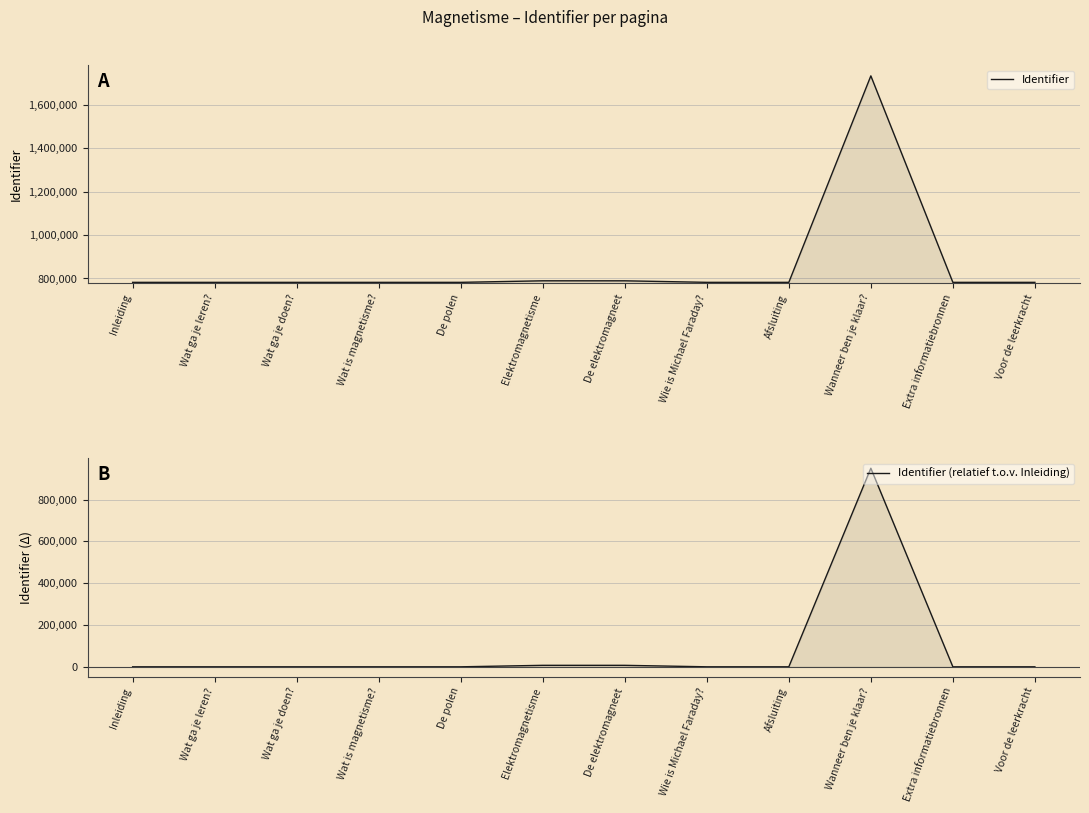

Which series has the largest range (max minus min)?

Identifier